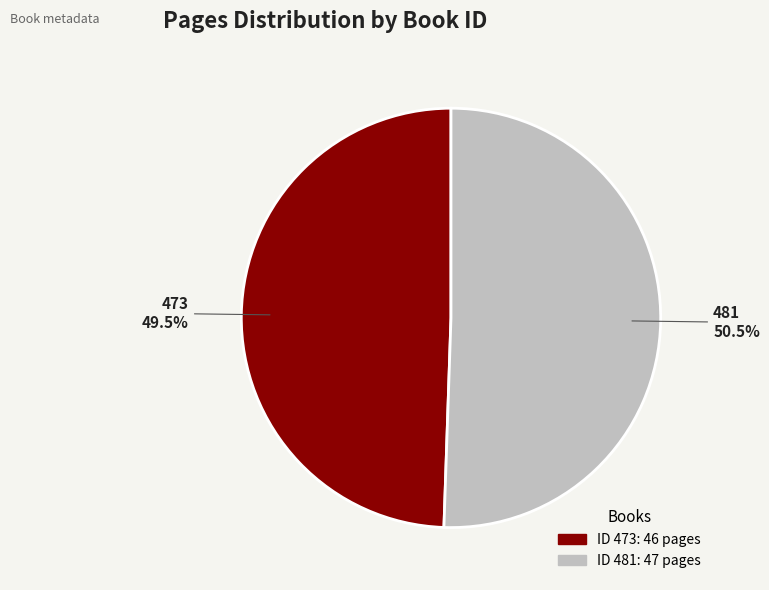

Rank the categories by value from highest to lowest.

481, 473